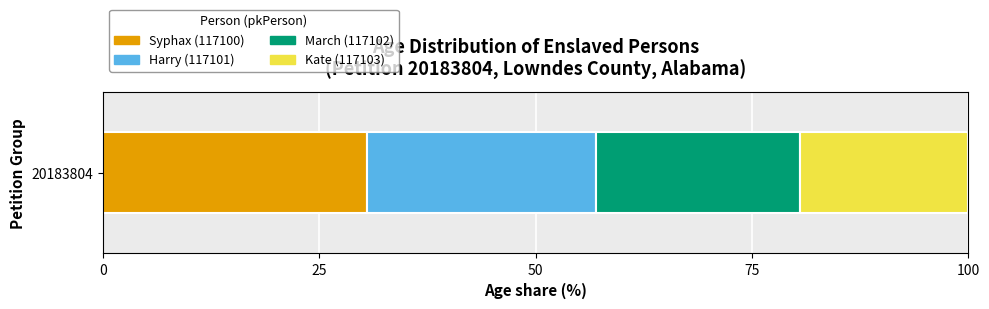

List the labels in order of Syphax (117100) value, smallest first.

20183804